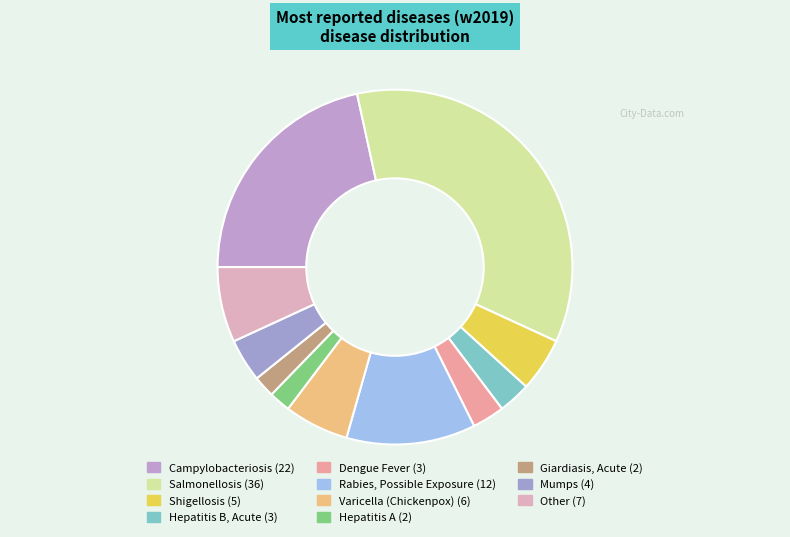

Does Campylobacteriosis represent more than half of the total?

No